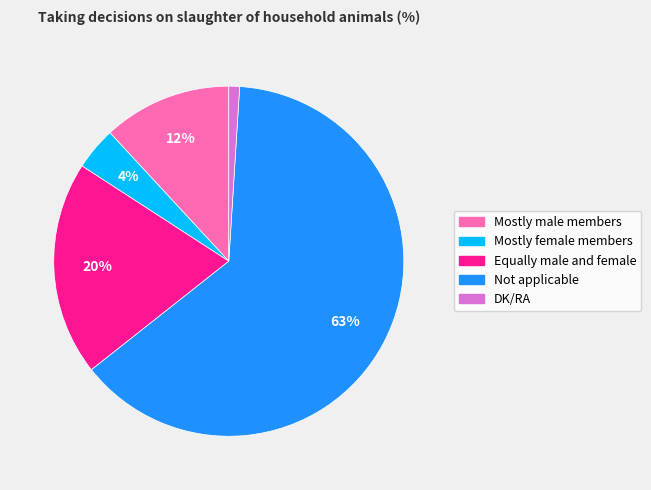

Approximately how many times larger is the value at Equally male and female compared to DK/RA?

20.0